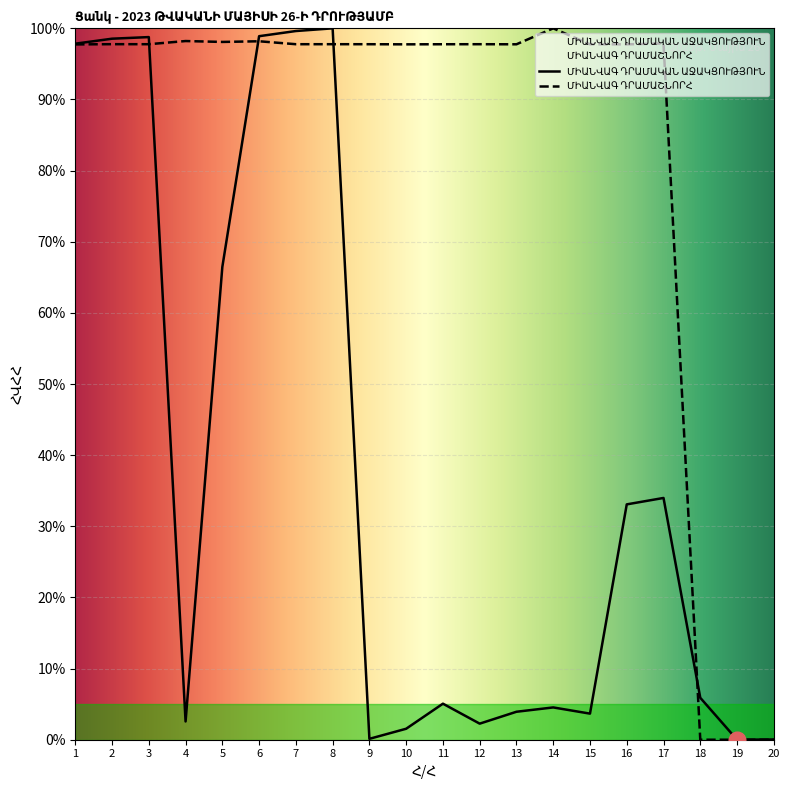

List the series in order of their overall mean, lowest first.

ՄԻԱՆՎԱԳ ԴՐԱՄԱԿԱՆ ԱՋԱԿՑՈՒԹՅՈՒՆ, ՄԻԱՆՎԱԳ ԴՐԱՄԱՇՆՈՐՀ